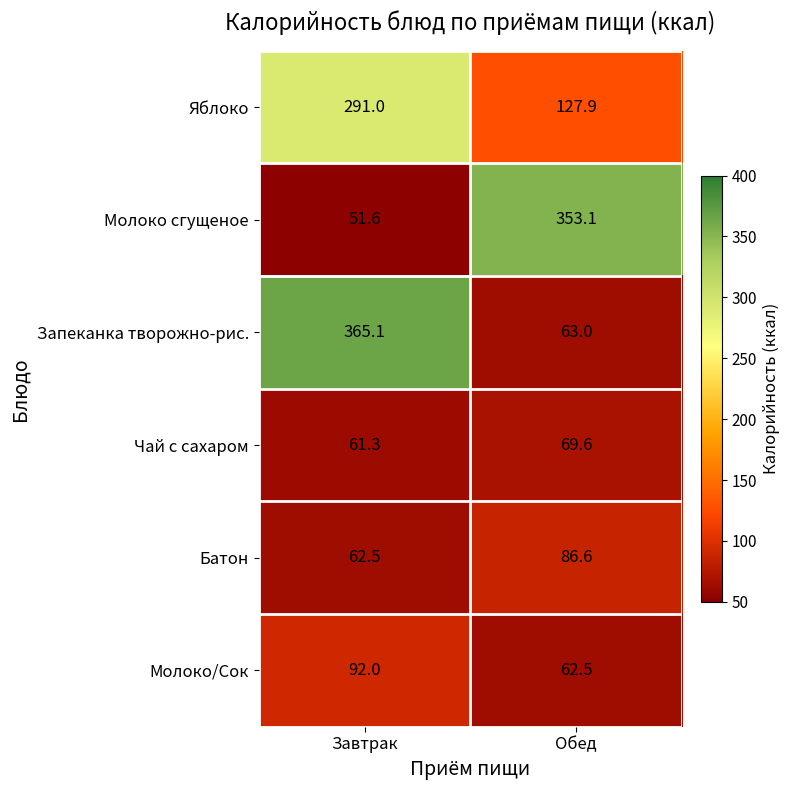

At how many categories does at least one series exceed 69?

2